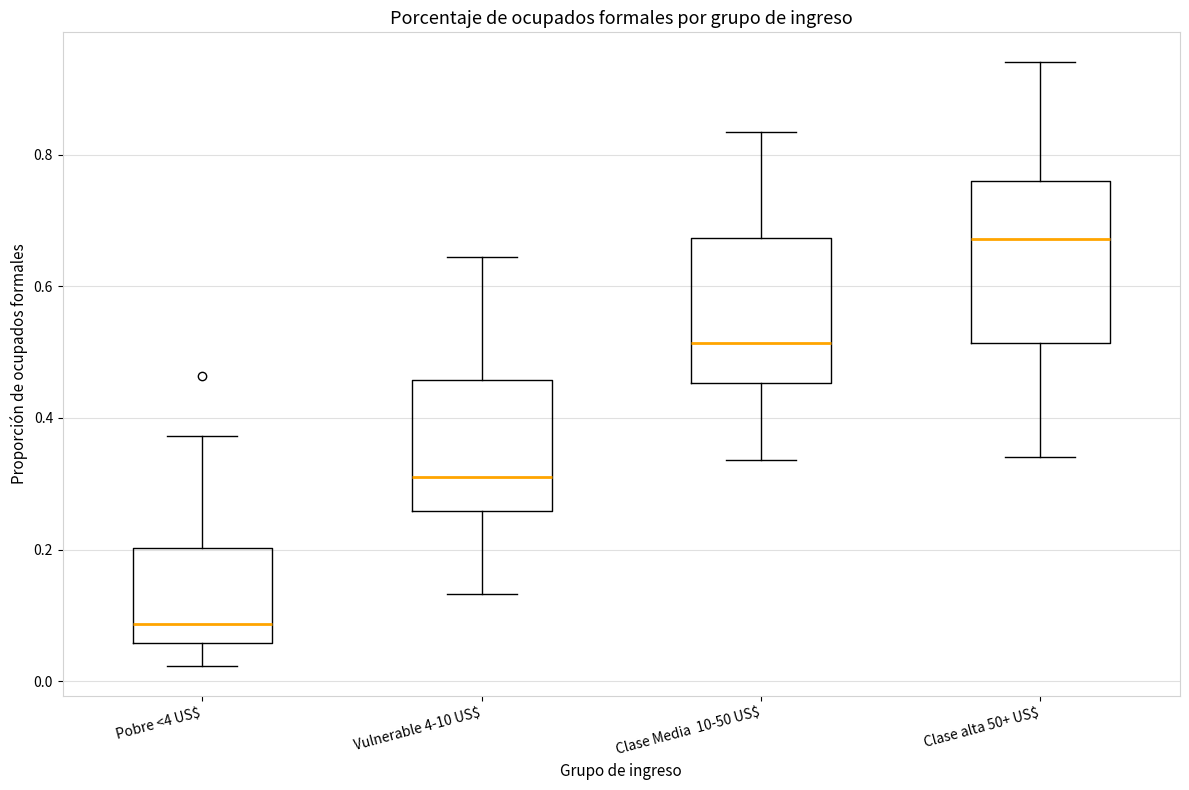

Comparing the boxes themselves (not the whiskers), which one is the tallest?

Clase alta 50+ US$